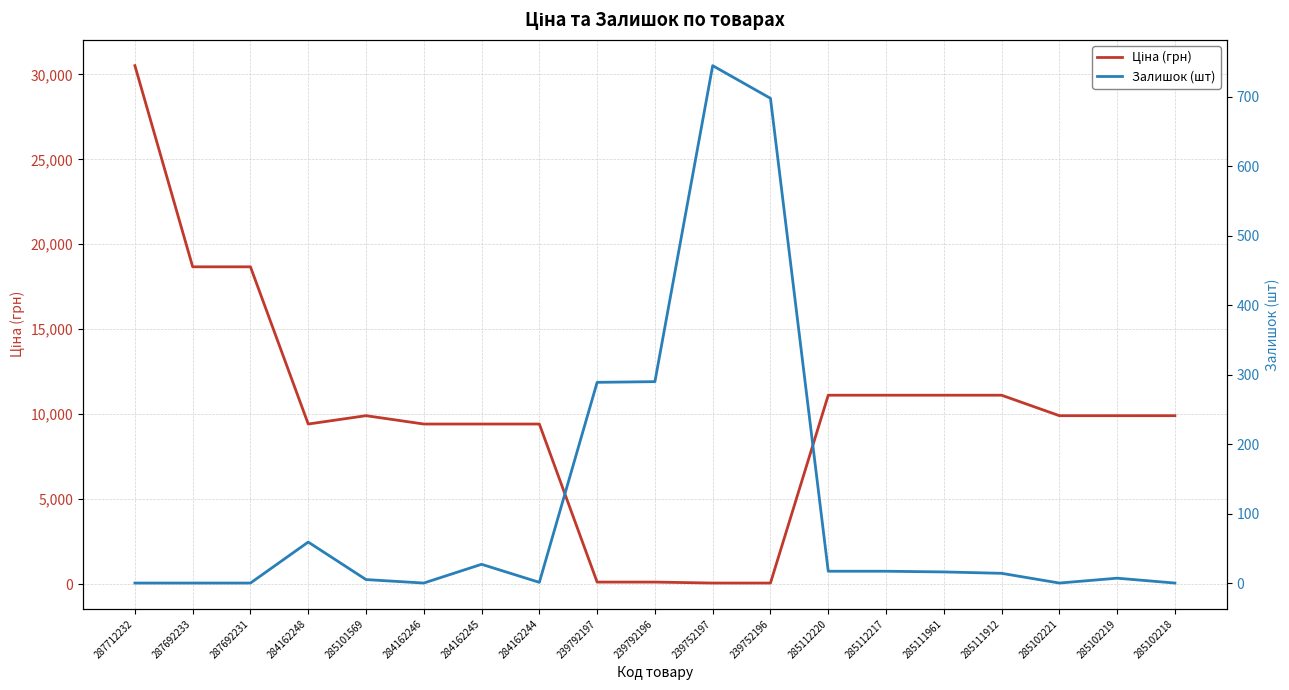

Between 284162245 and 285102219, which is larger?

285102219